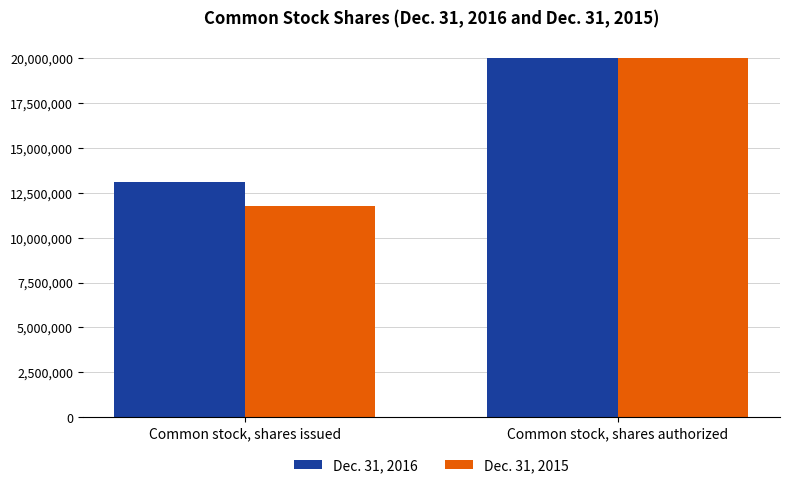

How many data points in Dec. 31, 2016 are less than 20000000?

1